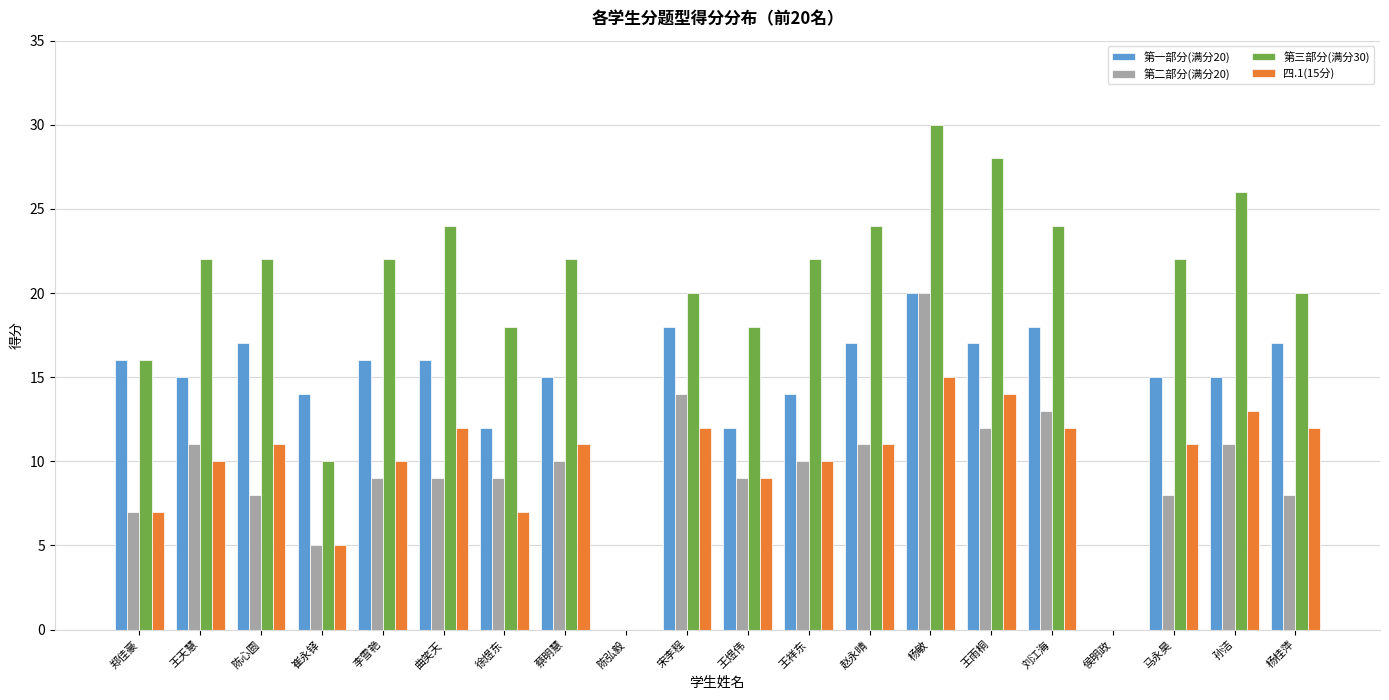

Reading left to right, what are all the values shown in this chart?

第一部分(满分20): 郑佳豪=16	王天慧=15	陈心圆=17	崔永铎=14	李雪艳=16	曲笑天=16	徐煜东=12	蔡明慧=15	陈弘毅=0	宋李程=18	王煜伟=12	王祥东=14	赵永晴=17	杨敏=20	王雨桐=17	刘江海=18	侯明政=0	马永昊=15	孙洁=15	杨桂萍=17
第二部分(满分20): 郑佳豪=7	王天慧=11	陈心圆=8	崔永铎=5	李雪艳=9	曲笑天=9	徐煜东=9	蔡明慧=10	陈弘毅=0	宋李程=14	王煜伟=9	王祥东=10	赵永晴=11	杨敏=20	王雨桐=12	刘江海=13	侯明政=0	马永昊=8	孙洁=11	杨桂萍=8
第三部分(满分30): 郑佳豪=16	王天慧=22	陈心圆=22	崔永铎=10	李雪艳=22	曲笑天=24	徐煜东=18	蔡明慧=22	陈弘毅=0	宋李程=20	王煜伟=18	王祥东=22	赵永晴=24	杨敏=30	王雨桐=28	刘江海=24	侯明政=0	马永昊=22	孙洁=26	杨桂萍=20
四.1(15分): 郑佳豪=7	王天慧=10	陈心圆=11	崔永铎=5	李雪艳=10	曲笑天=12	徐煜东=7	蔡明慧=11	陈弘毅=0	宋李程=12	王煜伟=9	王祥东=10	赵永晴=11	杨敏=15	王雨桐=14	刘江海=12	侯明政=0	马永昊=11	孙洁=13	杨桂萍=12